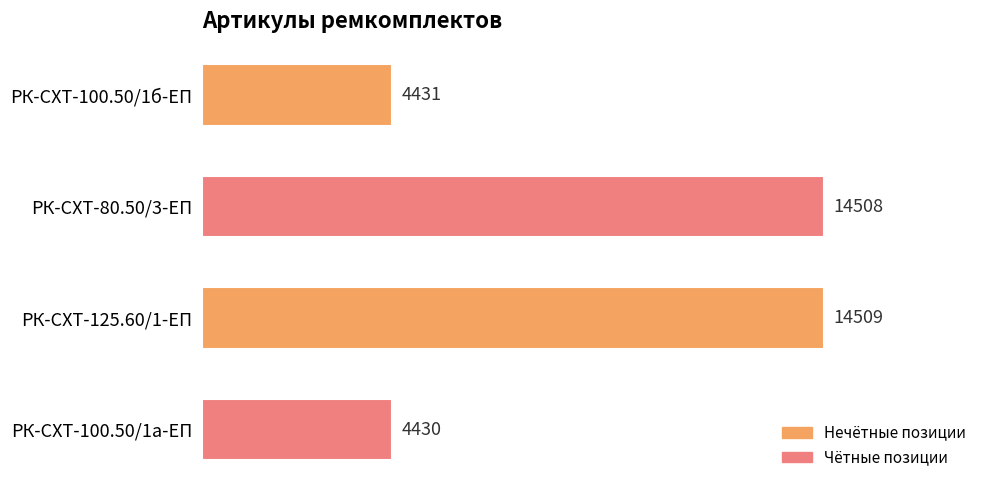

Is it true that the value at РК-СХТ-125.60/1-ЕП is 14509?

True